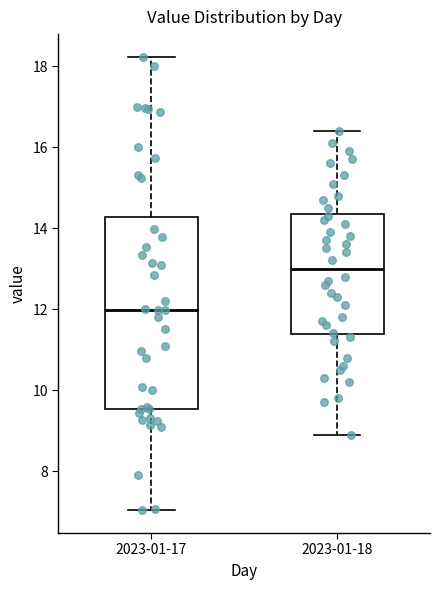

Comparing the boxes themselves (not the whiskers), which one is the tallest?

2023-01-17